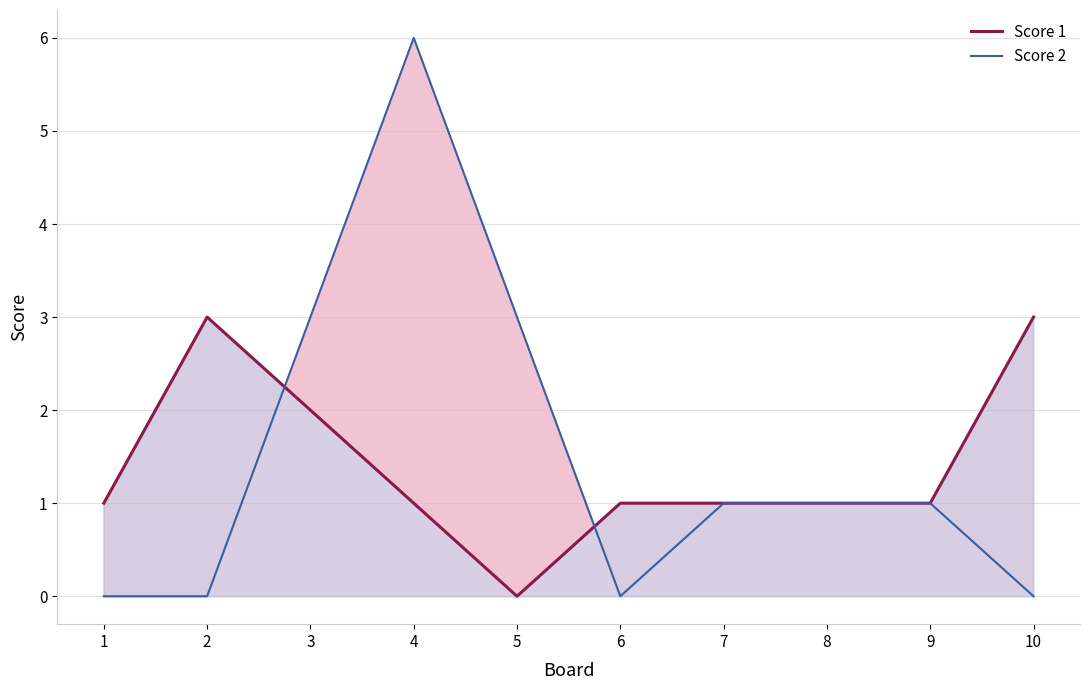

Count the Score 1 values in the range 1 to 2.

7